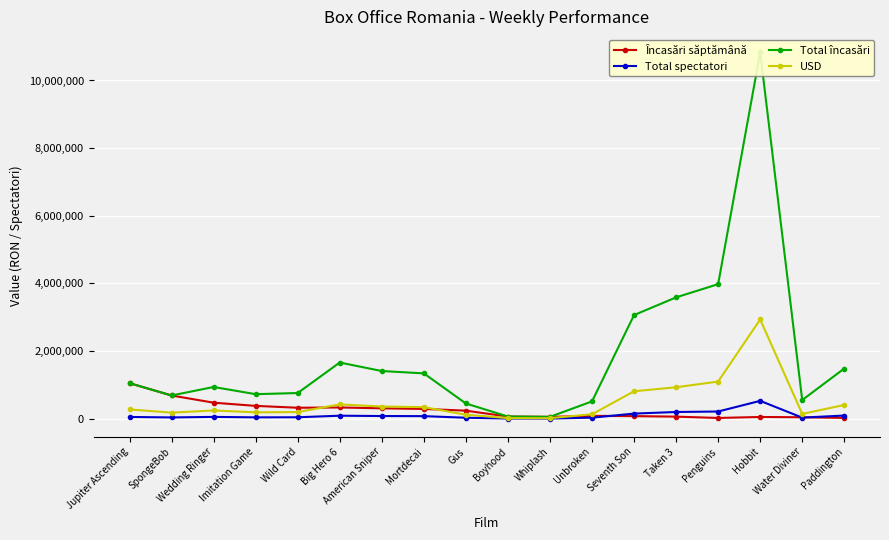

What is the sum of all Total spectatori values?

1712174.0